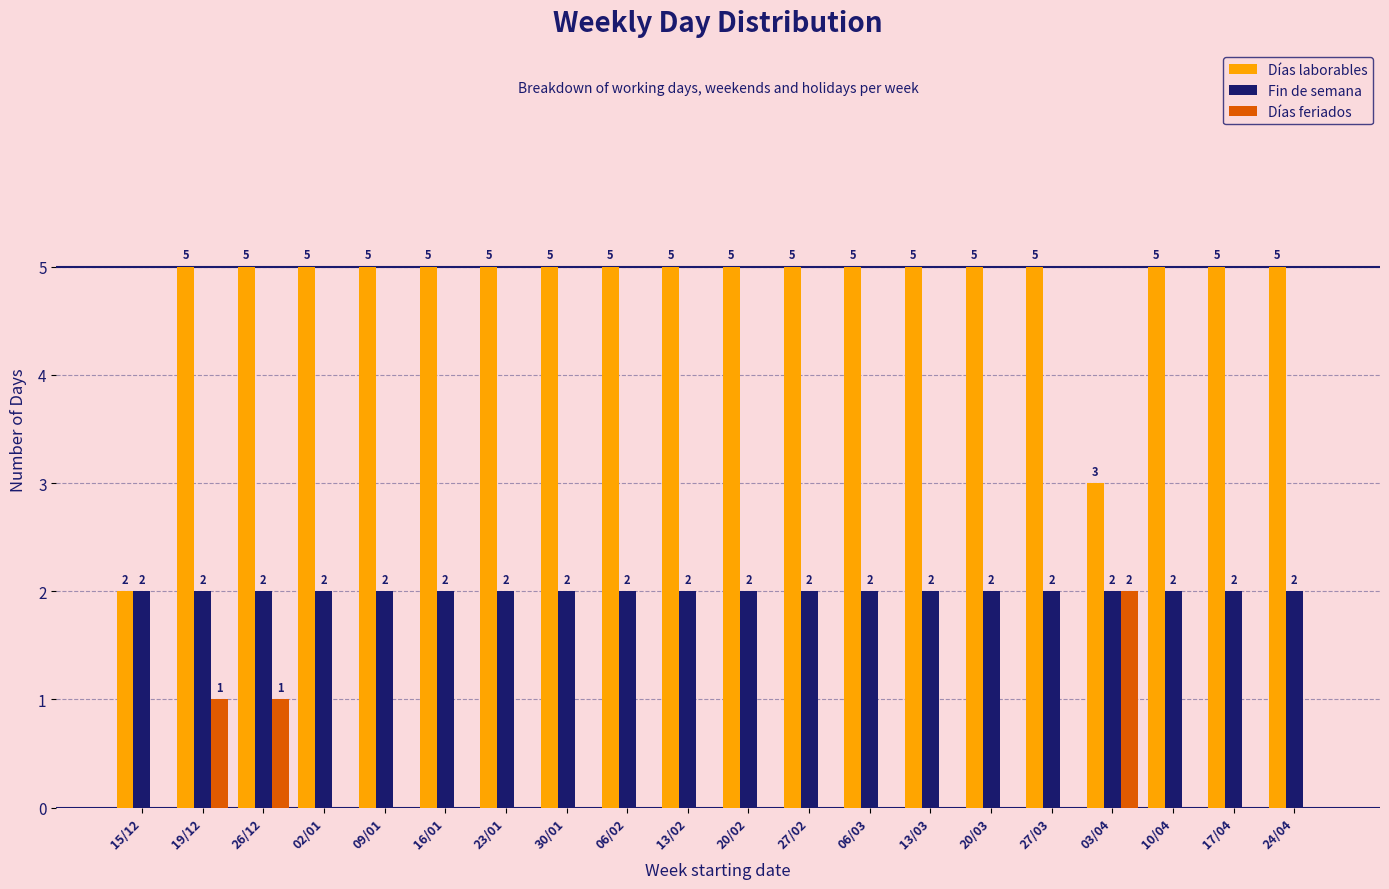

Reading left to right, transcribe all the data shown in this chart.

Días laborables: 2	5	5	5	5	5	5	5	5	5	5	5	5	5	5	5	3	5	5	5
Fin de semana: 2	2	2	2	2	2	2	2	2	2	2	2	2	2	2	2	2	2	2	2
Días feriados: 0	1	1	0	0	0	0	0	0	0	0	0	0	0	0	0	2	0	0	0